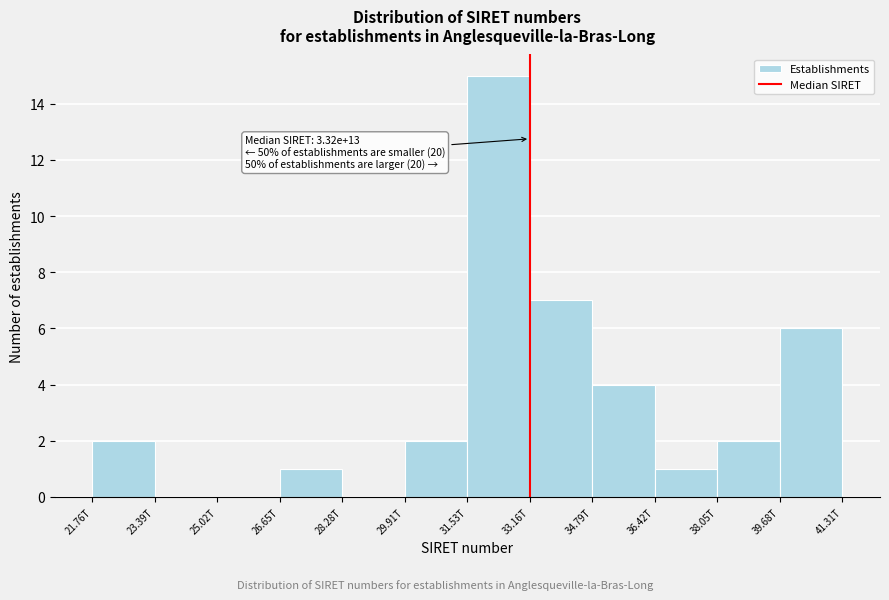

Reading left to right, list all the values displayed in this chart.

21.76T=2	23.39T=0	25.02T=0	26.65T=1	28.28T=0	29.91T=2	31.53T=15	33.16T=7	34.79T=4	36.42T=1	38.05T=2	39.68T=6